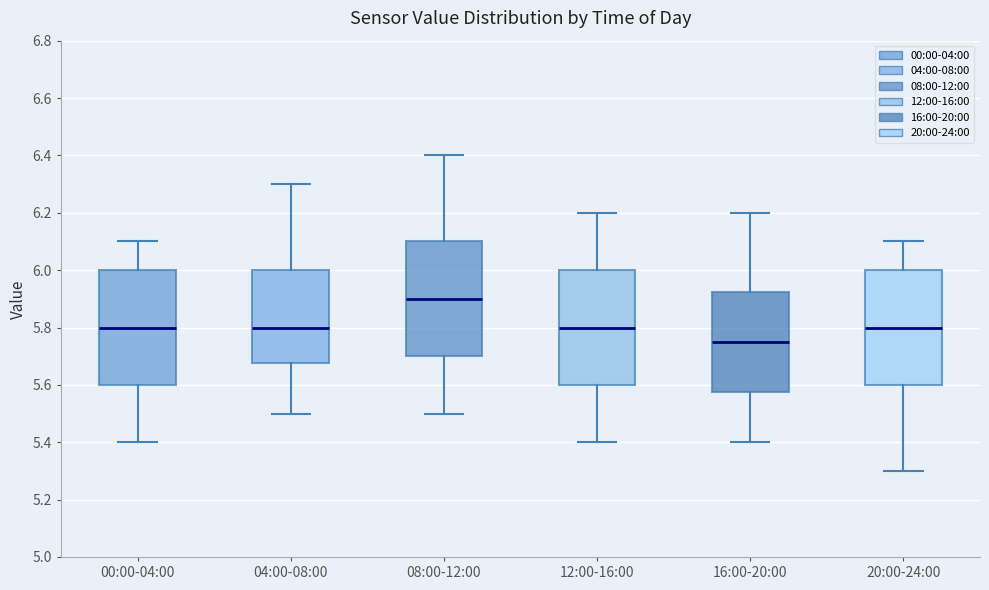

Which box's median line is the lowest?

16:00-20:00